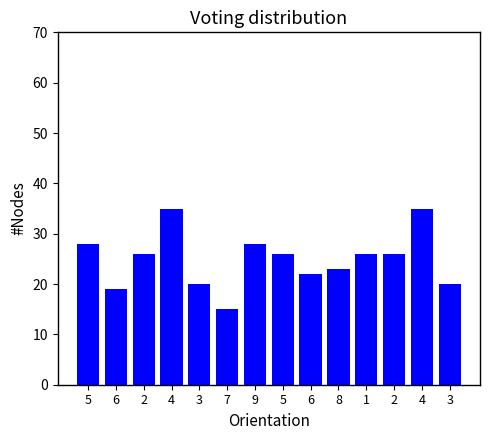

How many categories are shown in the chart?

14